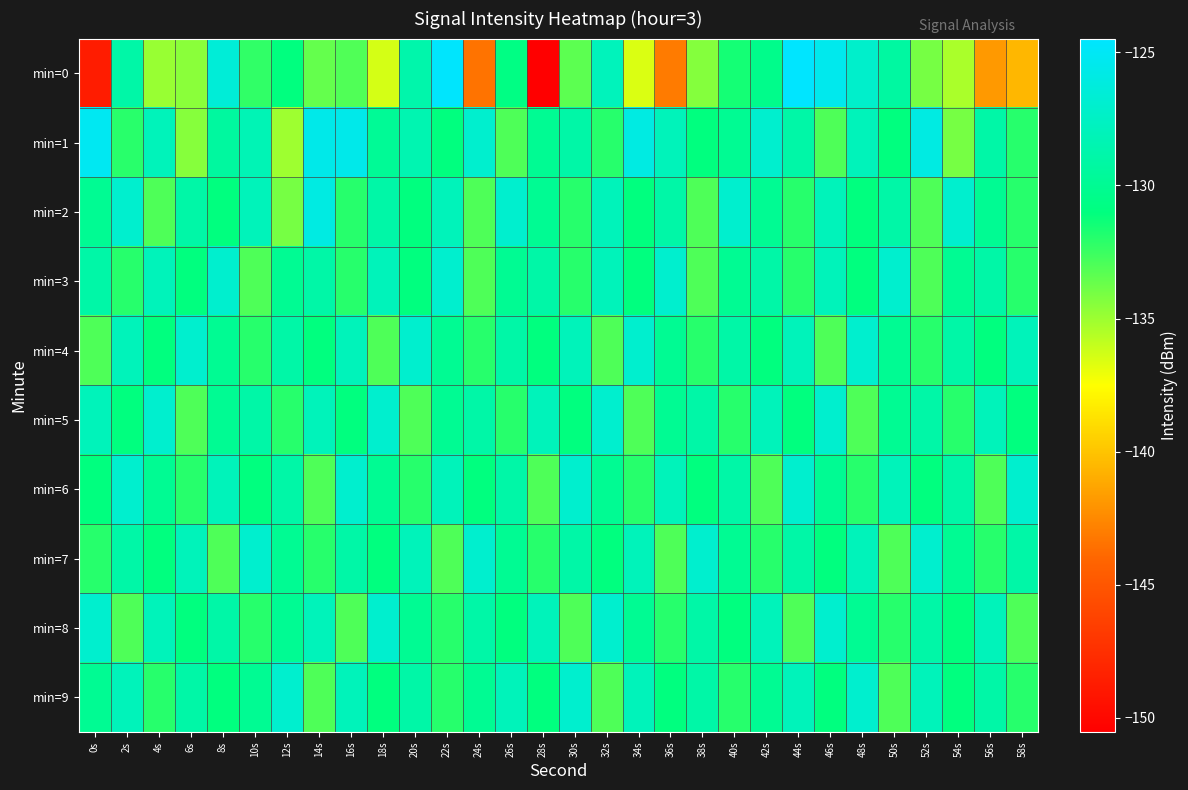

What is the total value across all series at 58s?

-1316.6